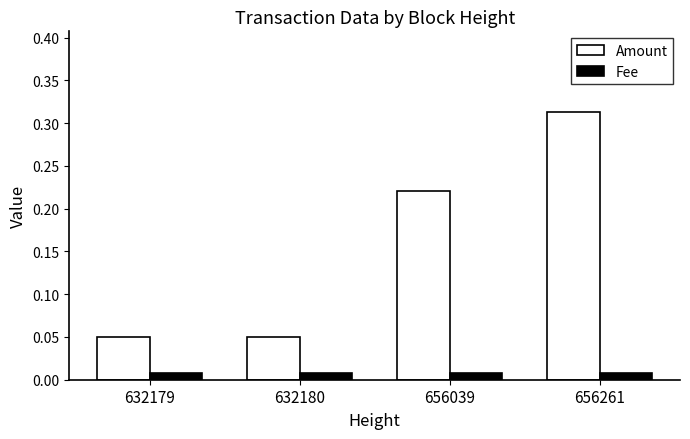

At which label does Amount reach its peak?

656261